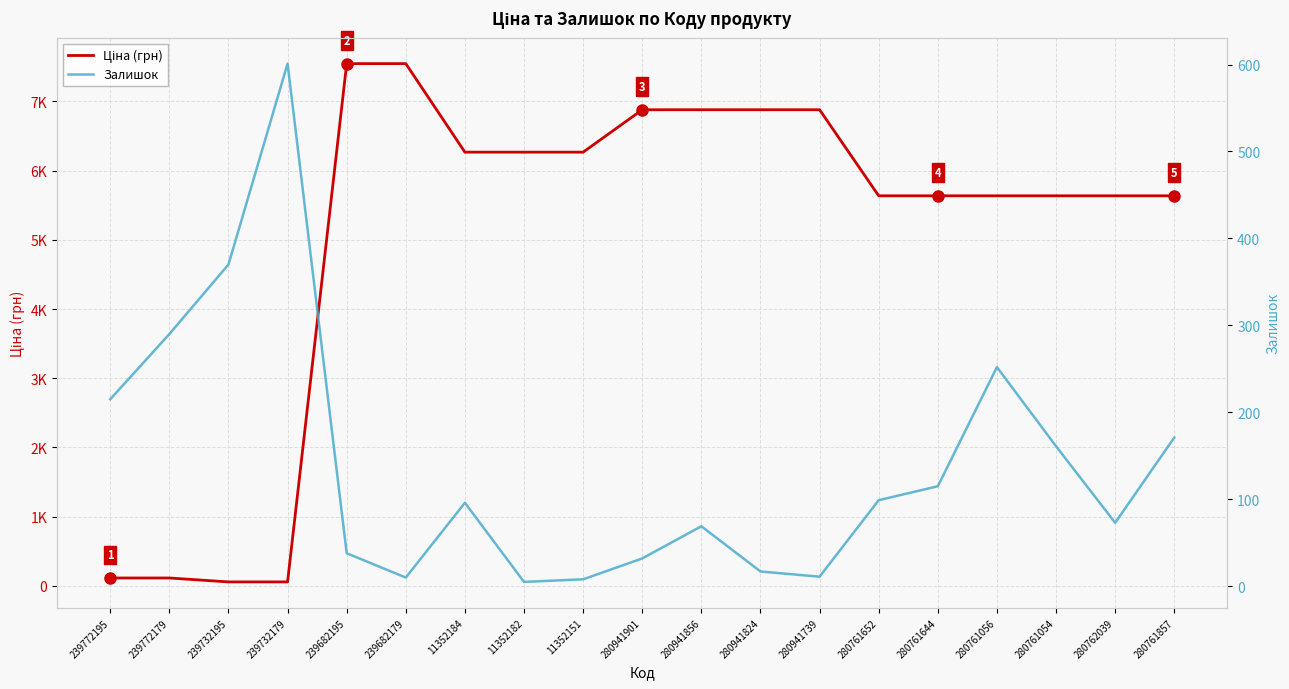

What are all the series names shown in the legend?

Ціна (грн), Залишок